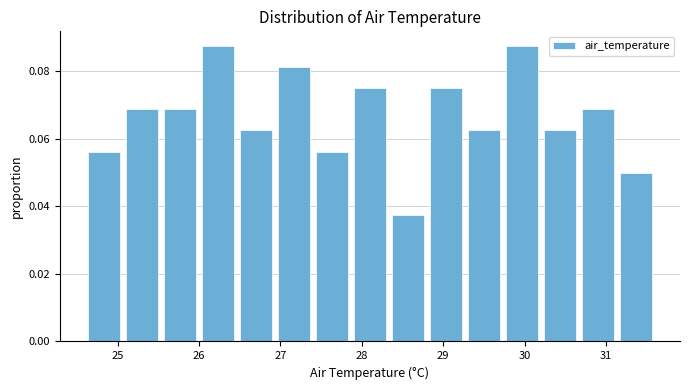

What is the height of the bar covering 26.0 to 26.5 on the x-axis? Neither the bar edges nor the heights are printed on the chart, so give them approximately, as read against the axes.

0.088